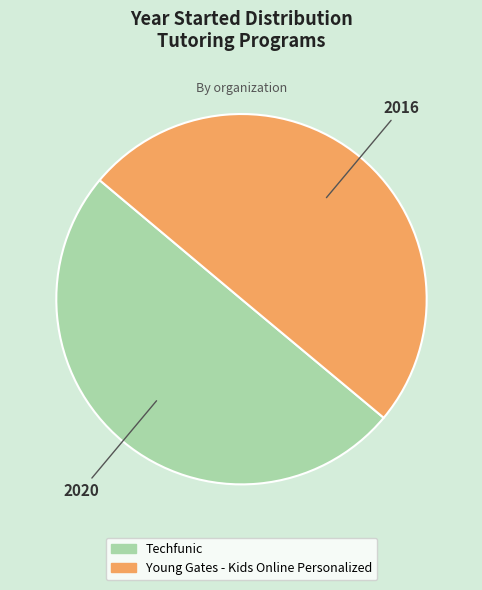

Count the number of slices in the pie.

2